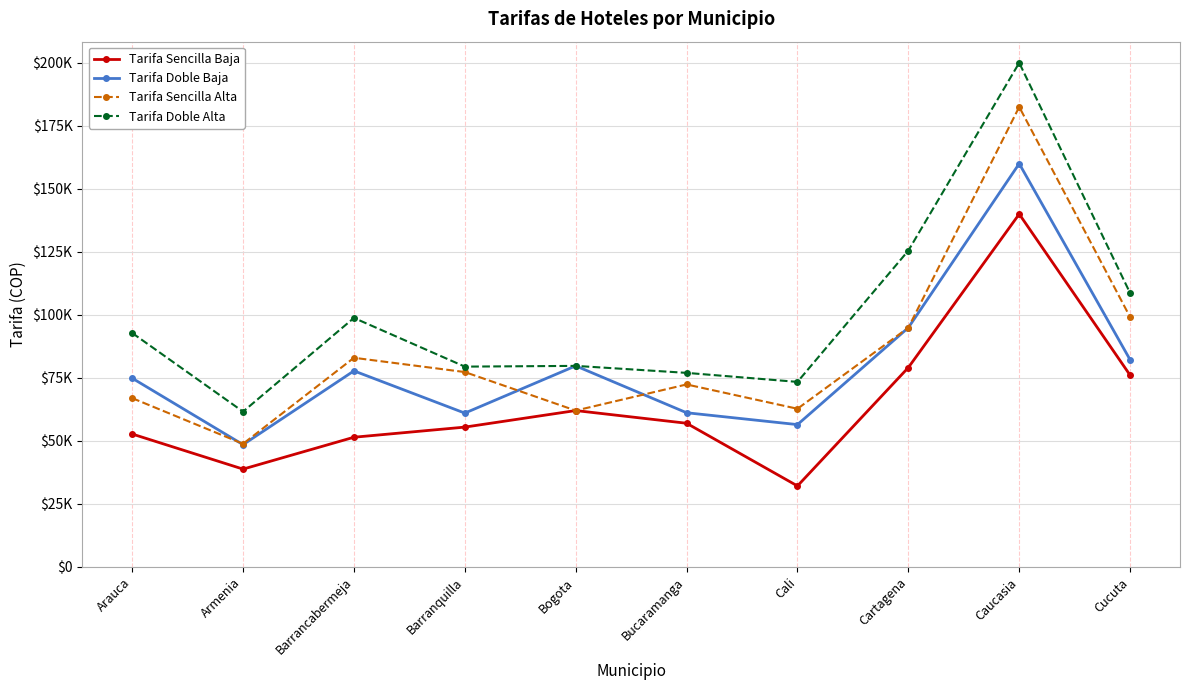

How many interior local valleys does the Tarifa Sencilla Alta series have?

3